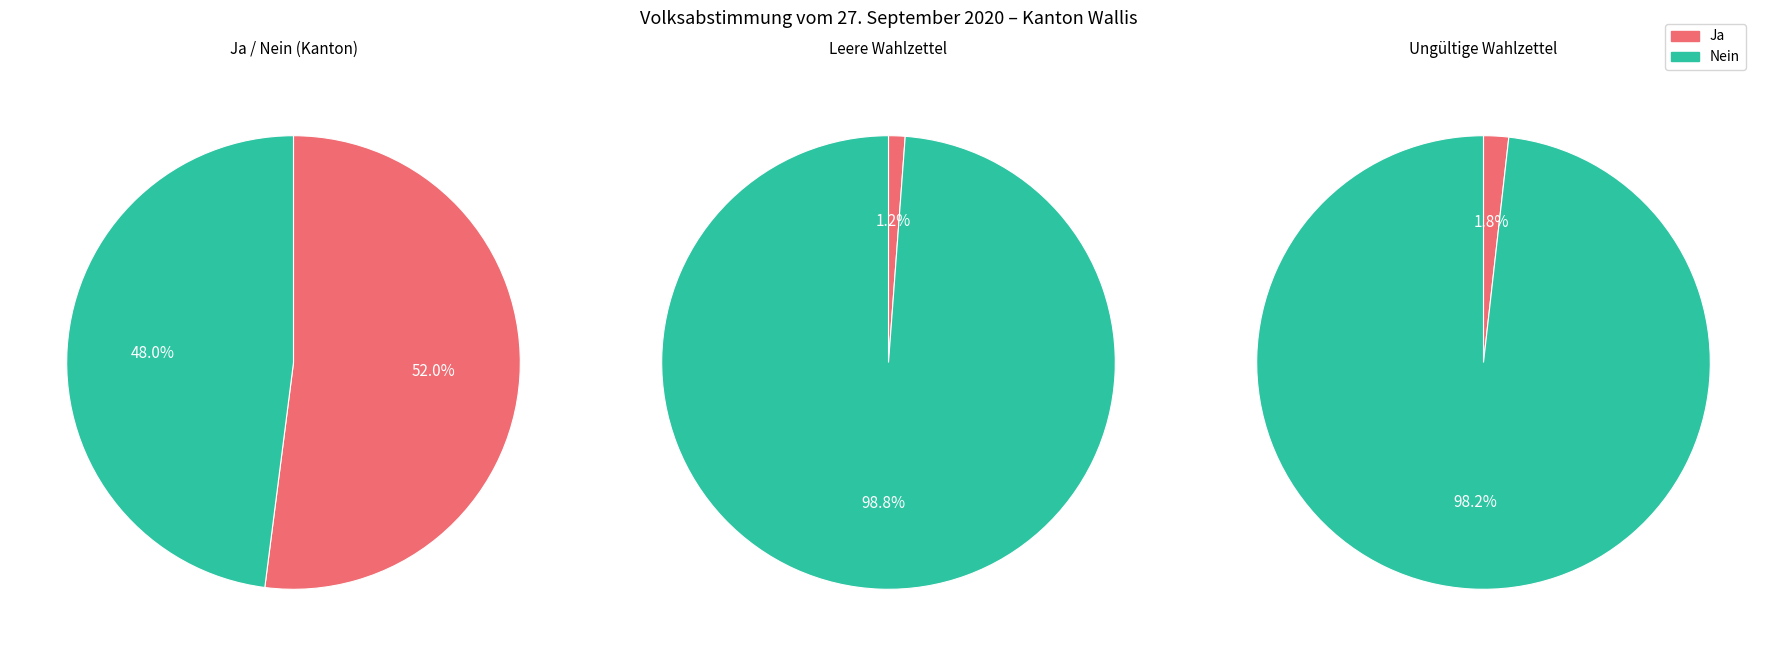

Which category has the smallest portion of the pie?

Leere Wahlzettel